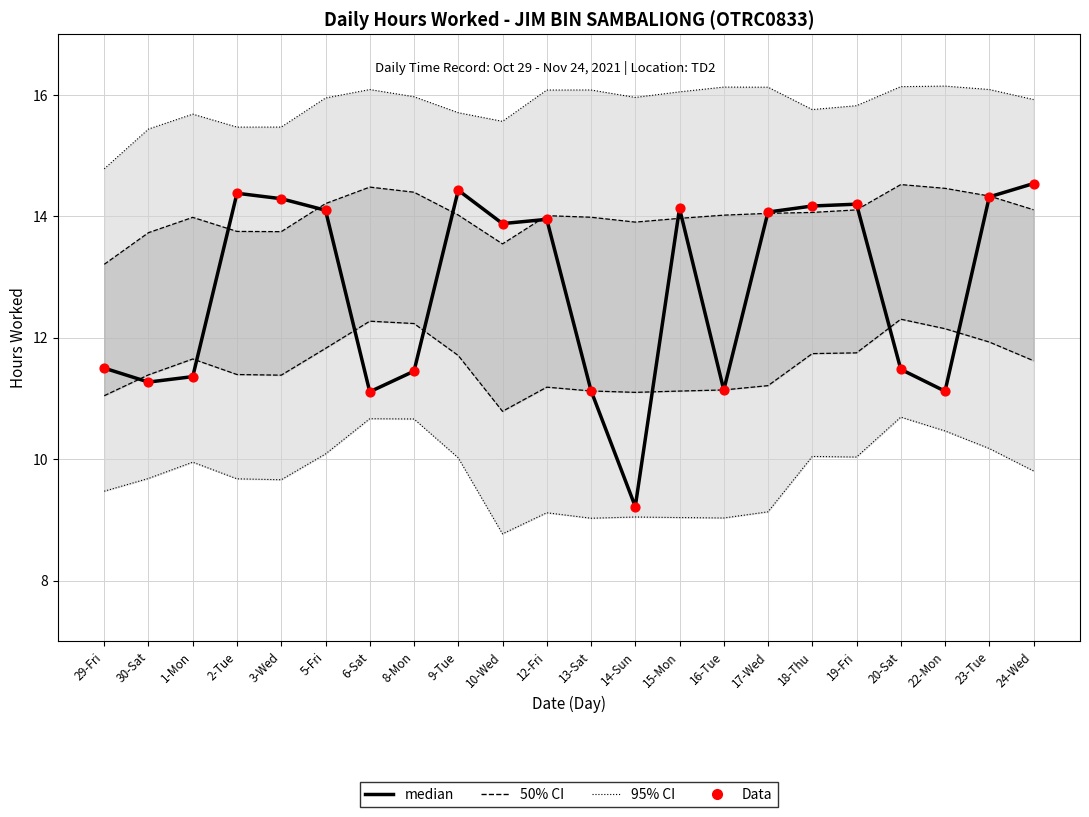

Which series has the largest total across all categories?

median